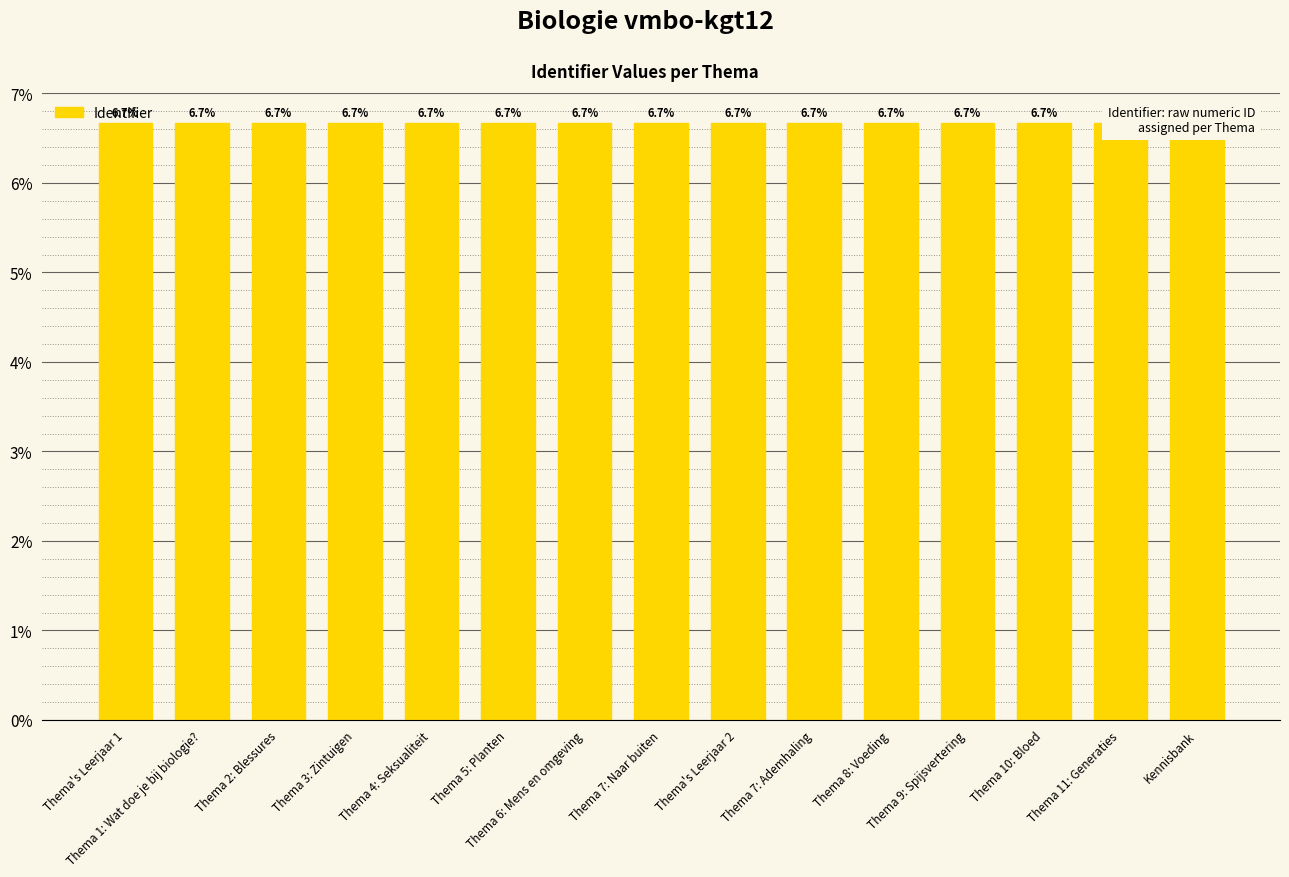

Approximately how many times larger is the value at Thema 2: Blessures compared to Thema 1: Wat doe je bij biologie??

1.0